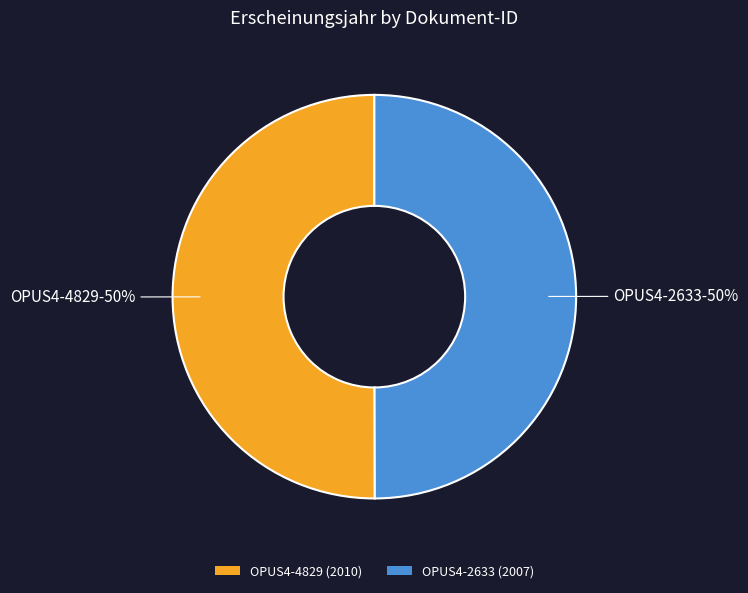

What is the ratio of the value at OPUS4-4829 (2010) to the value at OPUS4-2633 (2007)?

1.0